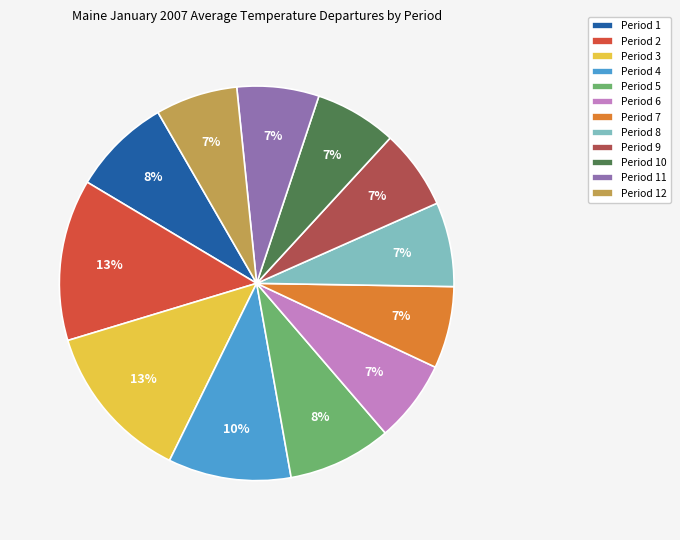

To the nearest percent, what is the combined percentage of Period 2 and Period 8?

20%